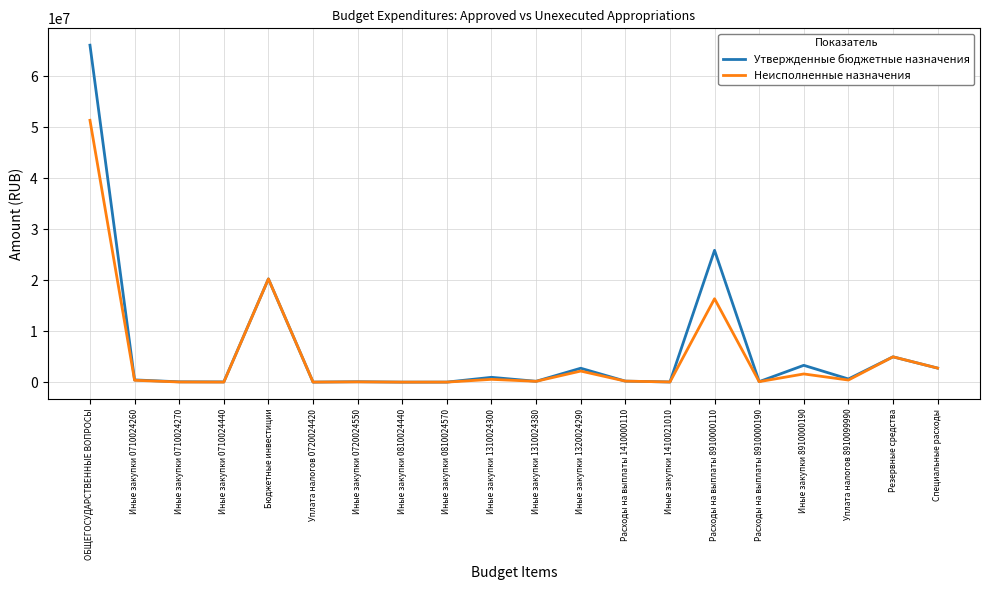

What is the approximate value of Утвержденные бюджетные назначения at Иные закупки 0810024570?

50000.0